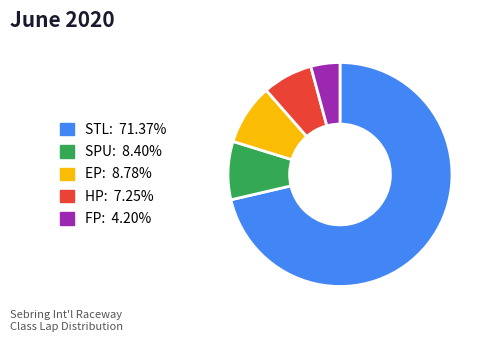

How many segments does this pie chart have?

5